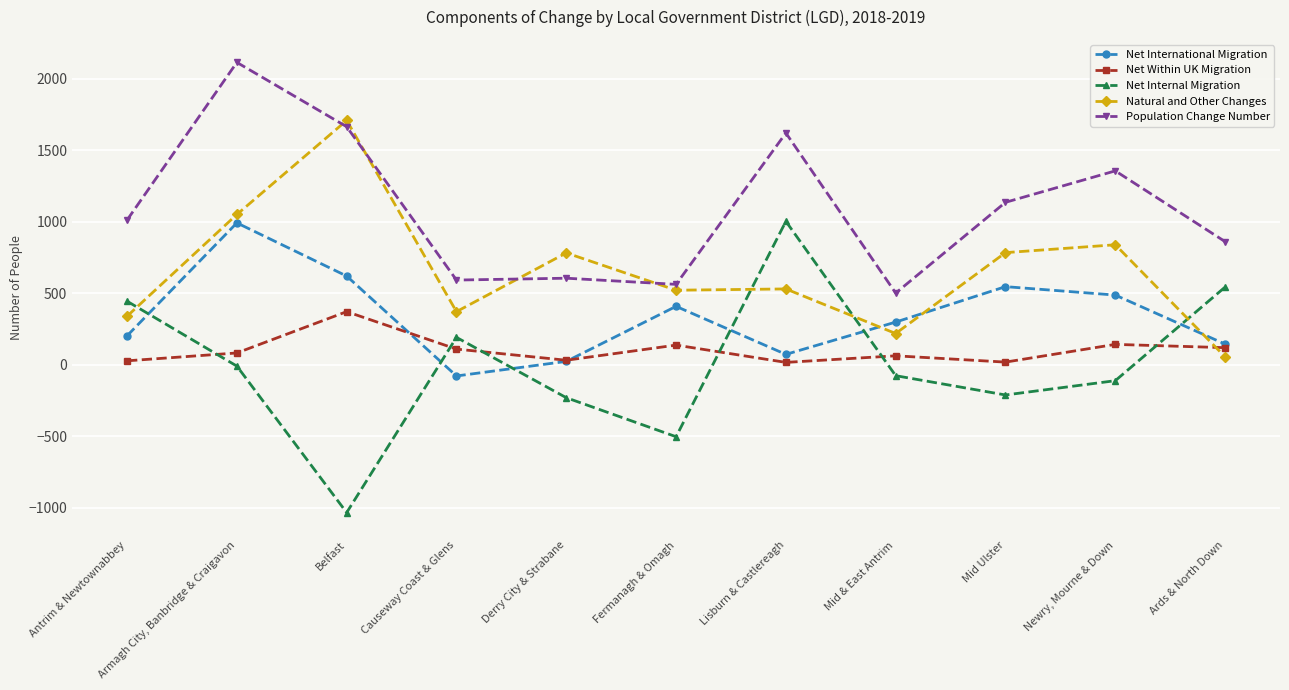

At which category does the chart reach its minimum across all series?

Belfast